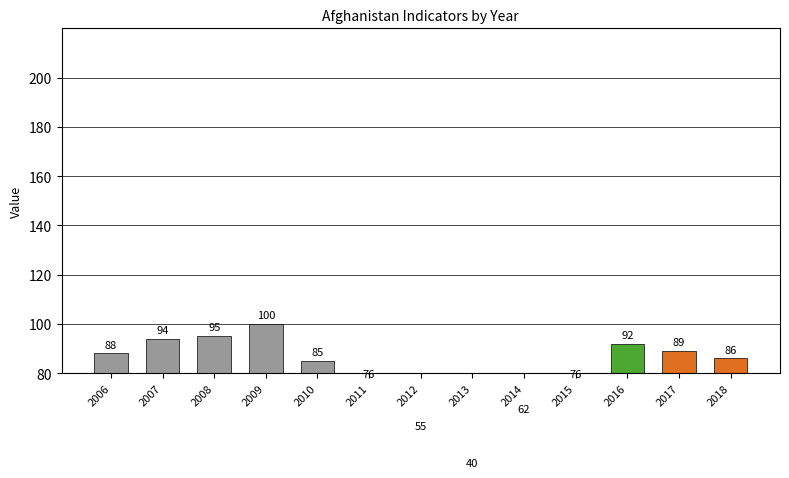

Rank the categories by value from lowest to highest.

2013, 2012, 2014, 2011, 2015, 2010, 2018, 2006, 2017, 2016, 2007, 2008, 2009